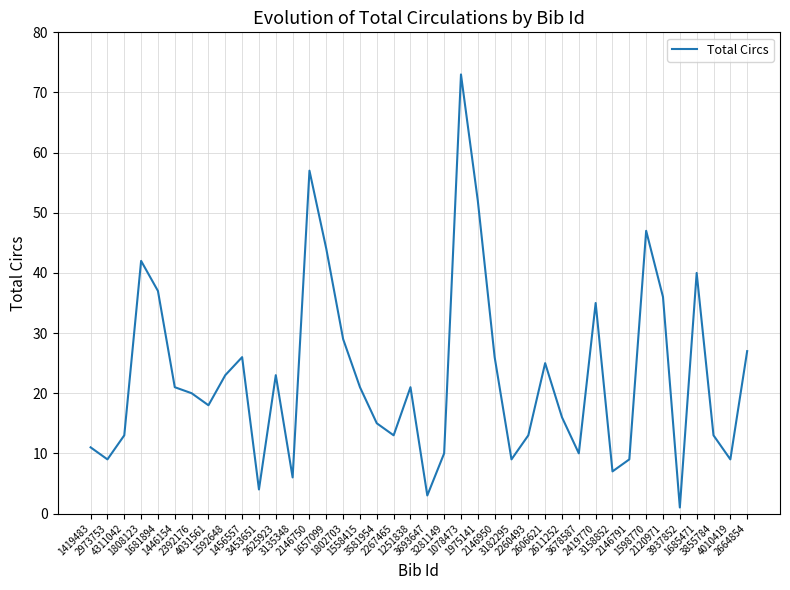

What is the change in value from 2392176 to 2267465?

-7